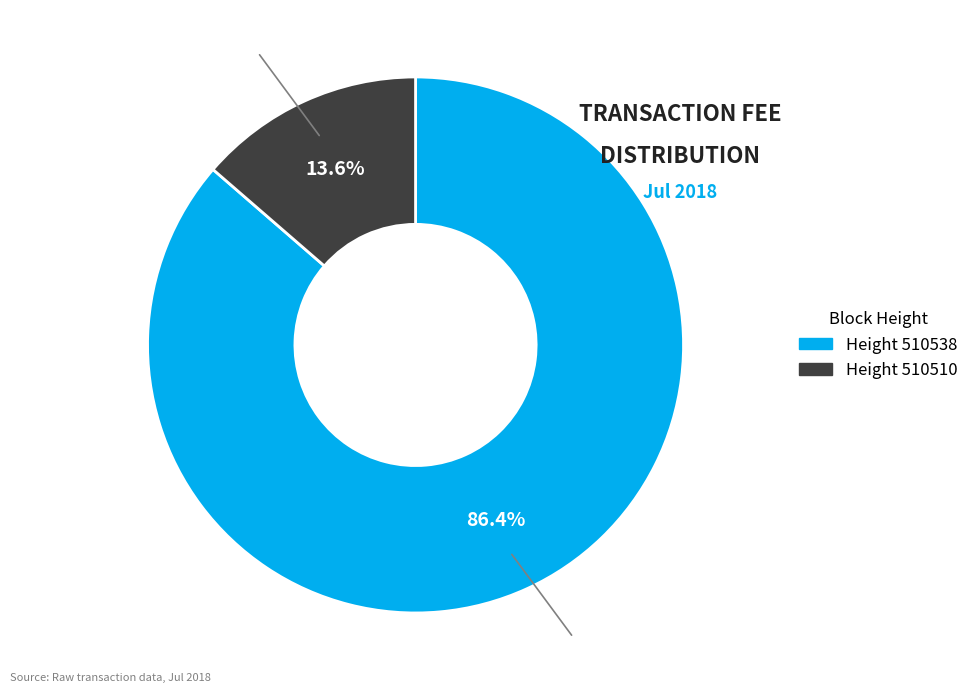

To the nearest percent, what percentage of the pie is 510510?

14%